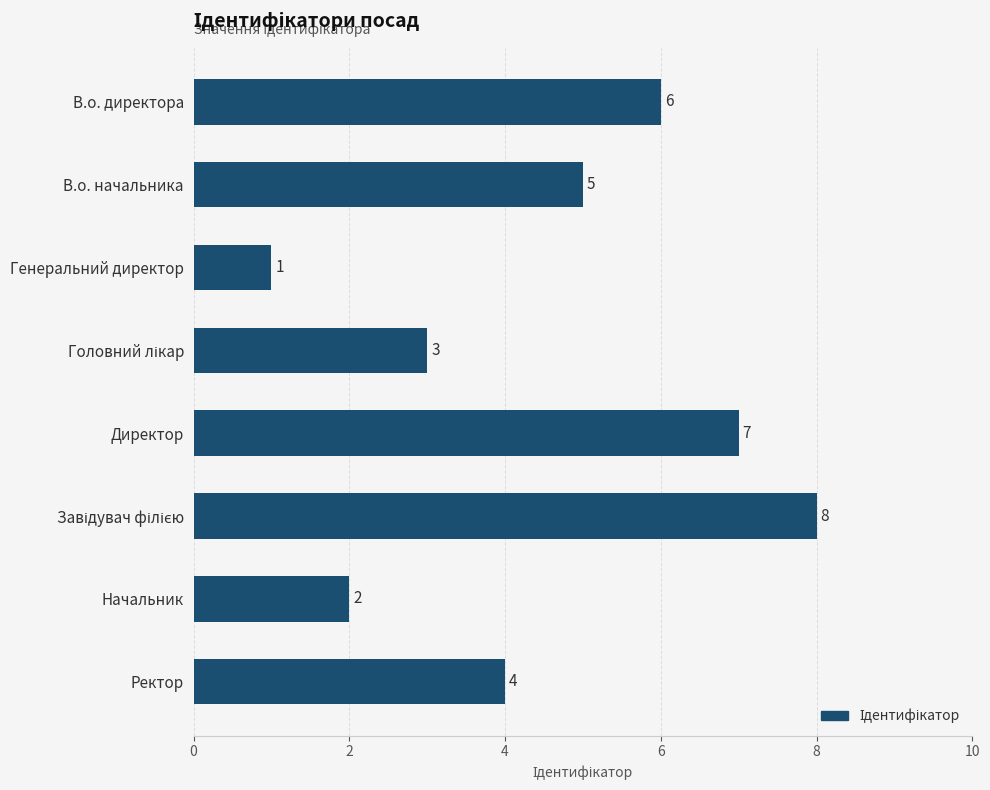

Count the number of data series in this chart.

1